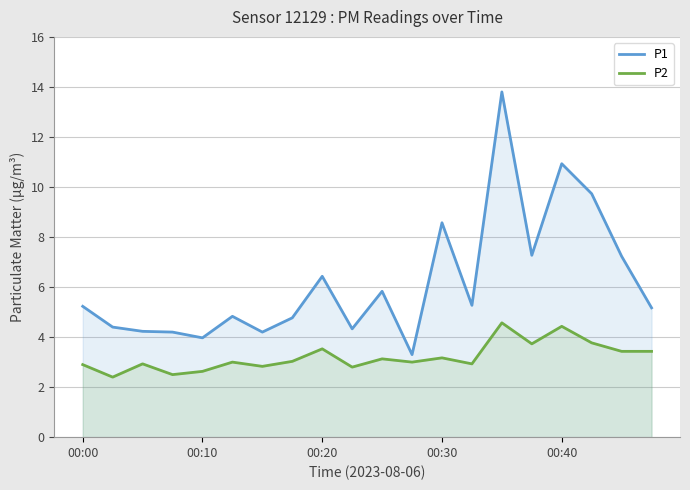

Rank the series by their average value, from highest to lowest.

P1, P2